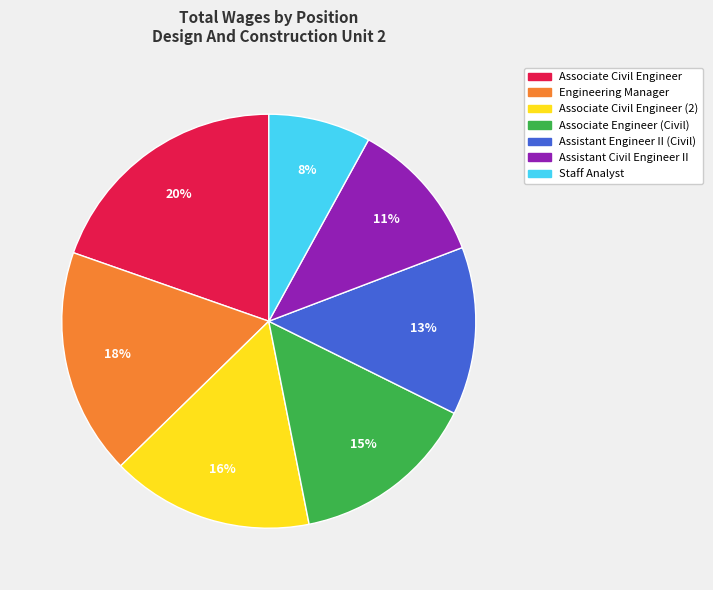

To the nearest percent, what is the combined percentage of Associate Civil Engineer (2) and Assistant Civil Engineer II?

27%